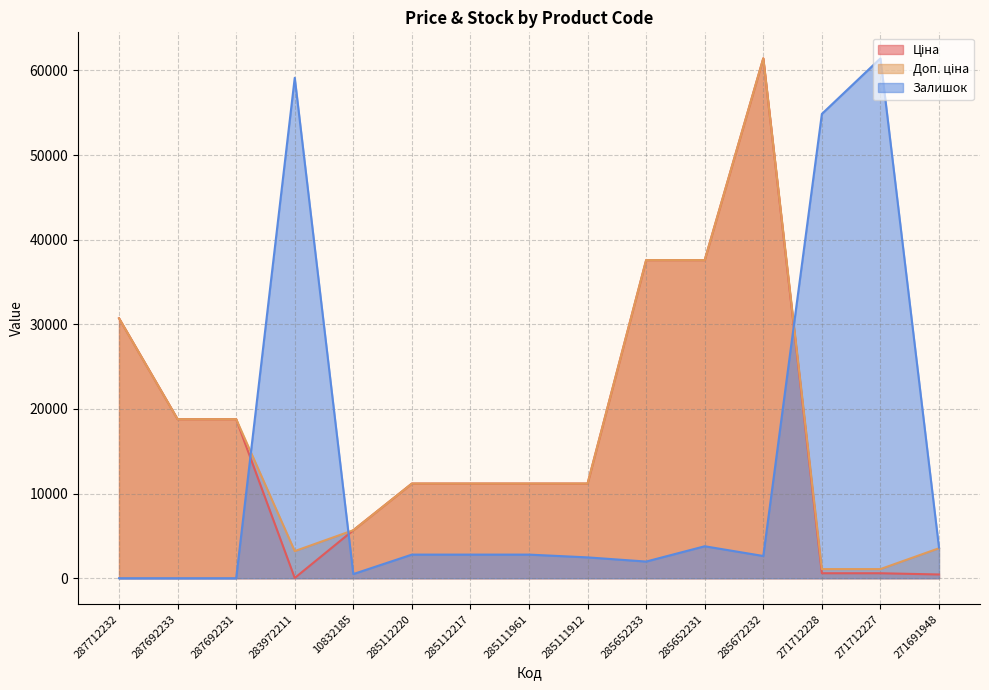

Reading left to right, extract all data points from this chart.

Ціна: 30717.1	18796.8	18796.8	32.0	5673.8	11188.2	11188.2	11188.2	11188.2	37593.6	37593.6	61434.3	589.9	589.9	443.1
Доп. ціна: 30717.1	18796.8	18796.8	3205.0	5673.8	11188.2	11188.2	11188.2	11188.2	37593.6	37593.6	61434.3	1081.7	1081.7	3545.0
Залишок: 0.0	0.0	0.0	59134.6	492.8	2792.5	2792.5	2792.5	2463.9	1971.2	3778.0	2628.2	54863.8	61434.3	3613.8